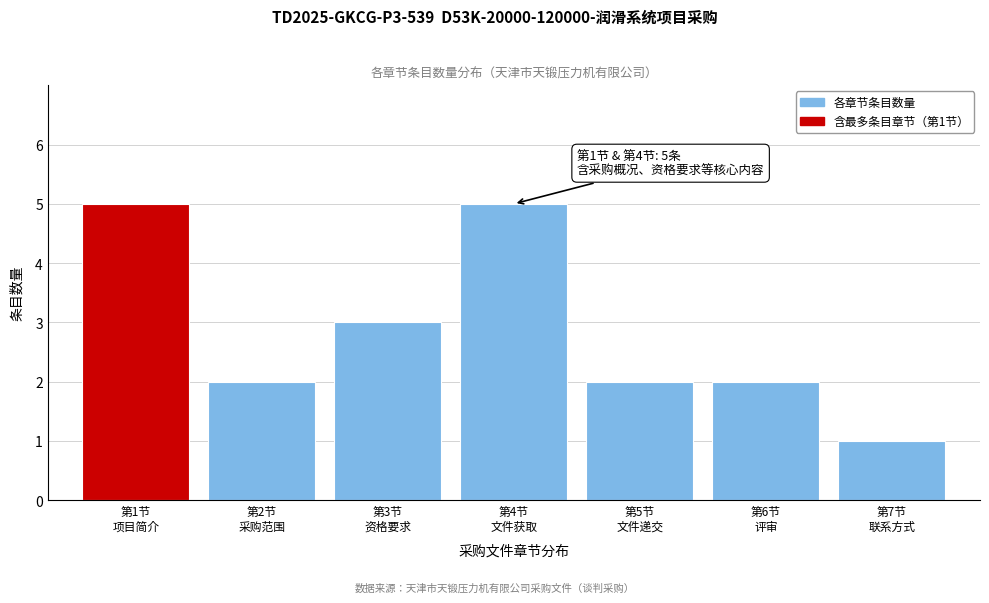

Reading left to right, what are all the values shown in this chart?

5	2	3	5	2	2	1